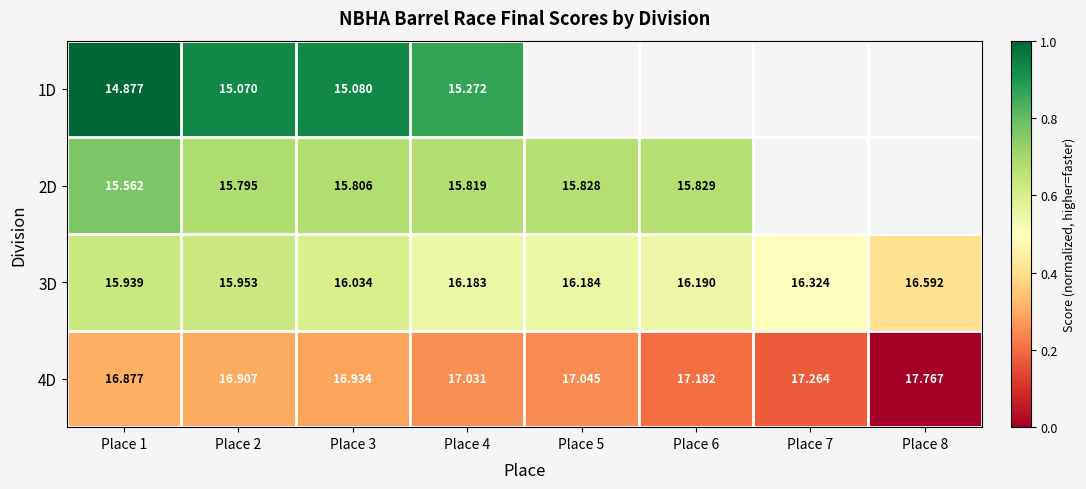

At how many categories does at least one series exceed 0?

8